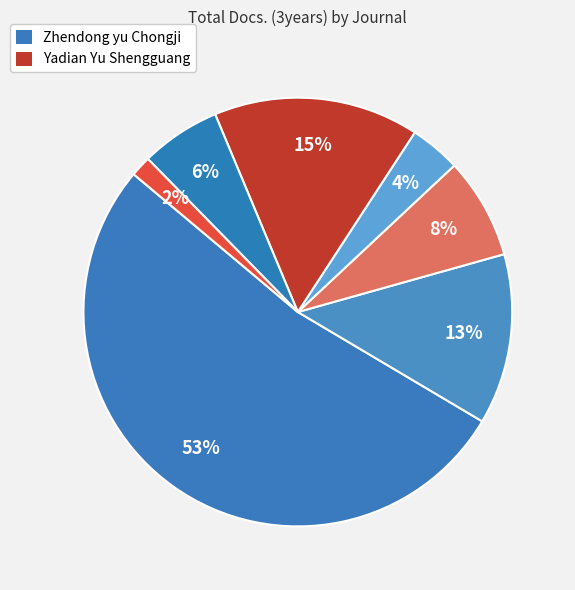

Rank the categories by value from highest to lowest.

Zhendong yu Chongji, Yadian Yu Shengguang, Zhendong Ceshi Yu Zhenduan, Zhendong Gongcheng Xuebao, Shengxue Xuebao, Acoustical Science and Technology, Journal of Theoretical and Computational, Journal of Computational Acoustics